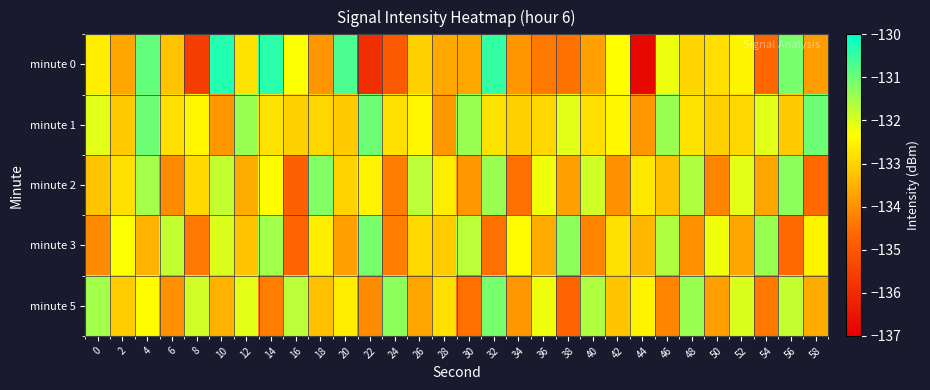

Reading right to left, transcribe all the data shown in this chart.

minute 0: 58=-133.8	56=-131.1	54=-134.7	52=-132.5	50=-132.8	48=-133.0	46=-132.2	44=-136.8	42=-132.4	40=-133.8	38=-134.5	36=-134.4	34=-133.9	32=-130.5	30=-133.6	28=-133.6	26=-133.1	24=-134.9	22=-135.9	20=-130.7	18=-133.9	16=-132.3	14=-130.4	12=-132.7	10=-130.3	8=-135.6	6=-133.2	4=-130.9	2=-133.7	0=-132.6
minute 1: 58=-131.0	56=-133.1	54=-132.1	52=-132.9	50=-133.1	48=-132.8	46=-131.4	44=-133.9	42=-132.4	40=-132.8	38=-132.1	36=-132.9	34=-133.1	32=-132.8	30=-131.4	28=-133.9	26=-132.4	24=-132.8	22=-131.0	20=-133.1	18=-132.9	16=-133.1	14=-132.8	12=-131.4	10=-133.9	8=-132.4	6=-132.8	4=-131.0	2=-133.1	0=-132.1
minute 2: 58=-134.6	56=-131.3	54=-133.7	52=-132.1	50=-134.2	48=-131.6	46=-133.3	44=-132.7	42=-134.0	40=-131.9	38=-133.8	36=-132.2	34=-134.5	32=-131.4	30=-133.9	28=-132.6	26=-131.7	24=-134.3	22=-132.5	20=-133.0	18=-131.2	16=-134.8	14=-132.4	12=-133.6	10=-131.8	8=-132.9	6=-134.1	4=-131.5	2=-132.8	0=-133.2
minute 3: 58=-132.5	56=-134.6	54=-131.4	52=-133.7	50=-132.2	48=-134.0	46=-131.6	44=-133.4	42=-132.8	40=-134.2	38=-131.3	36=-133.6	34=-132.4	32=-134.5	30=-131.7	28=-133.1	26=-132.9	24=-134.3	22=-131.1	20=-133.8	18=-132.6	16=-134.7	14=-131.5	12=-133.2	10=-132.0	8=-134.4	6=-131.8	4=-133.5	2=-132.3	0=-134.1
minute 5: 58=-133.6	56=-131.8	54=-134.4	52=-132.0	50=-133.8	48=-131.4	46=-134.2	44=-132.5	42=-133.2	40=-131.6	38=-134.7	36=-132.2	34=-133.9	32=-131.1	30=-134.5	28=-132.8	26=-133.7	24=-131.3	22=-134.1	20=-132.6	18=-133.3	16=-131.7	14=-134.3	12=-132.1	10=-133.5	8=-131.9	6=-134.0	4=-132.4	2=-133.1	0=-131.5